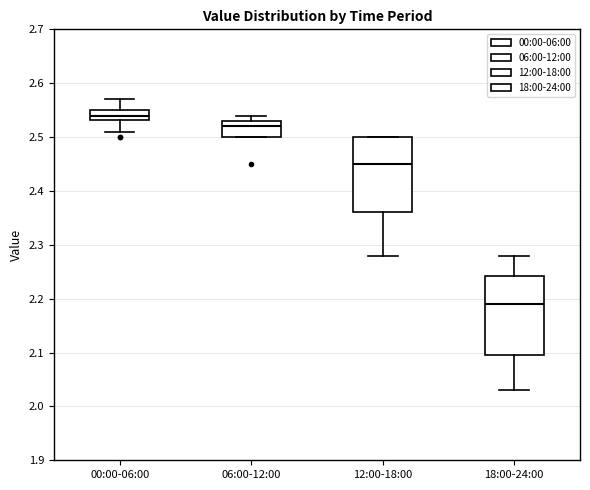

Which box has the lowest median line?

18:00-24:00